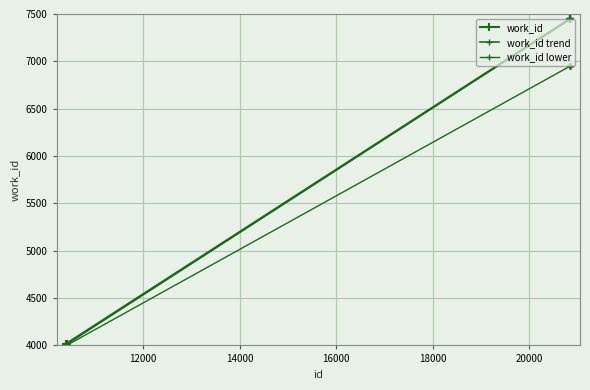

How many data points are less than 7447?

3